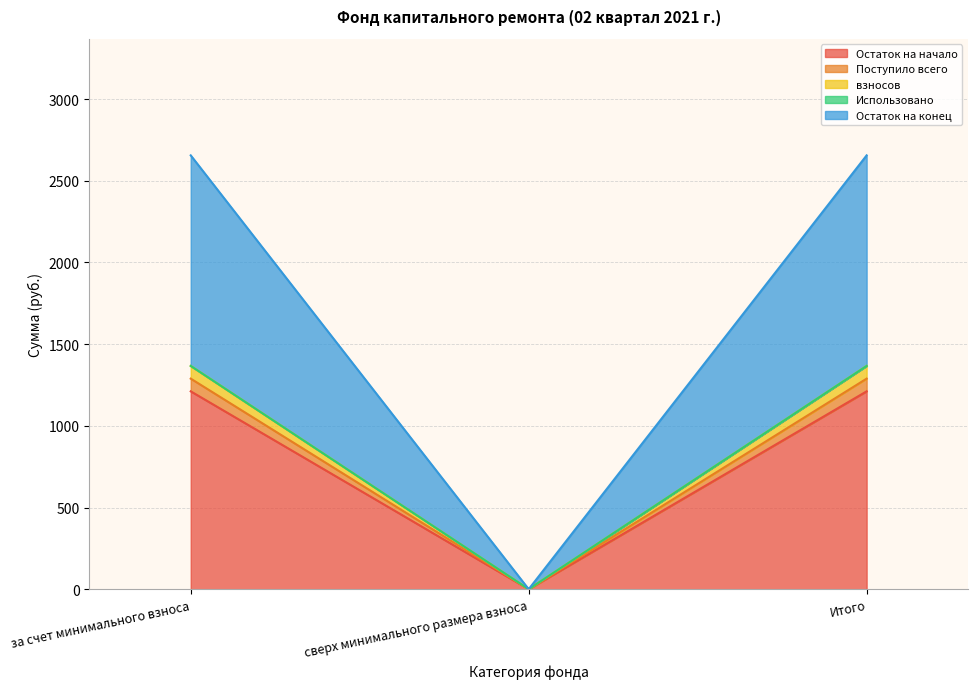

Which has a higher value, Итого or за счет минимального взноса?

Итого